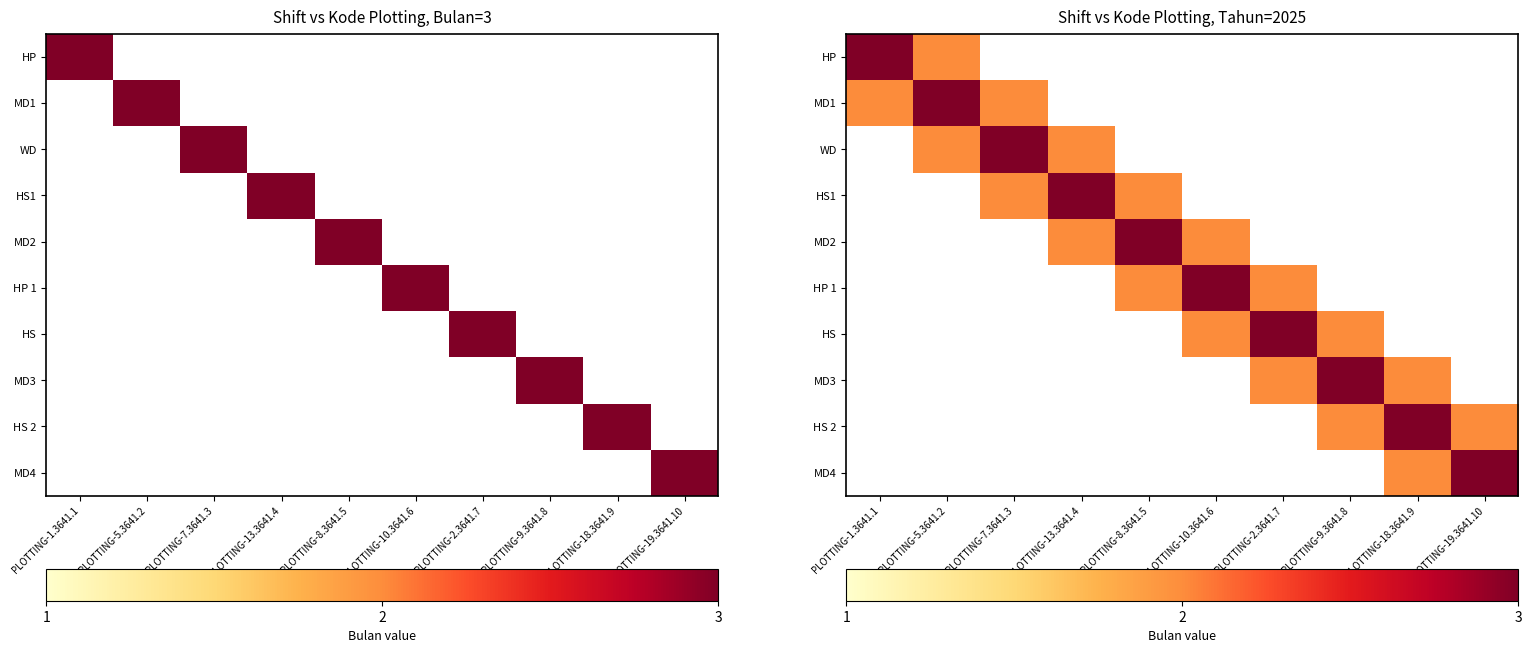

At which category does the chart reach its peak across all series?

PLOTTING-1.3641.1